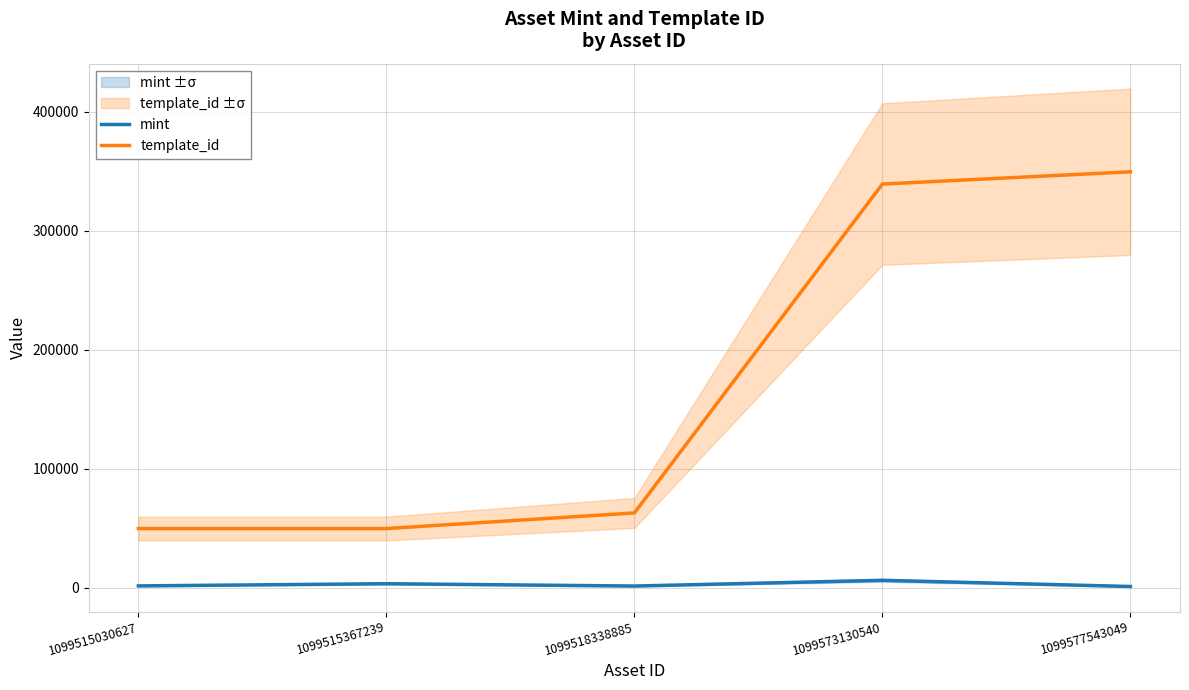

What is the average value of the template_id series?

170285